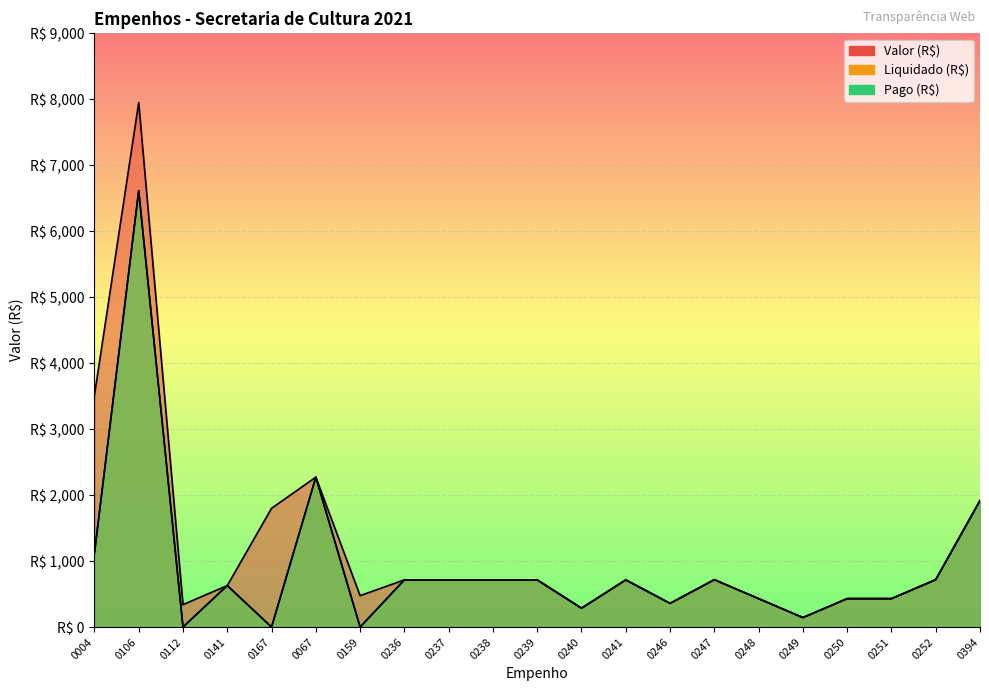

Which series changed the most between 0106 and 0237?

Valor (R$)